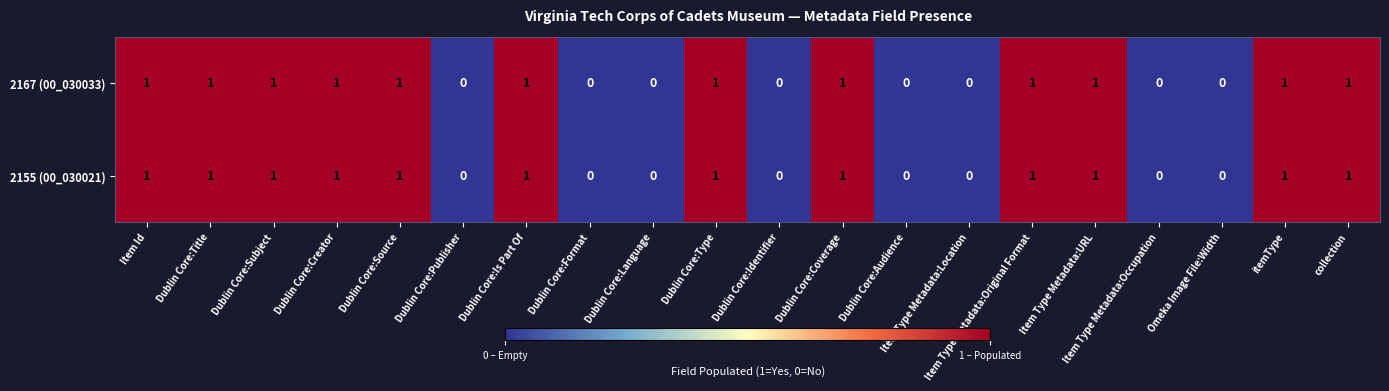

The value of 2167 (00_030033) at itemType is 1. True or false?

True